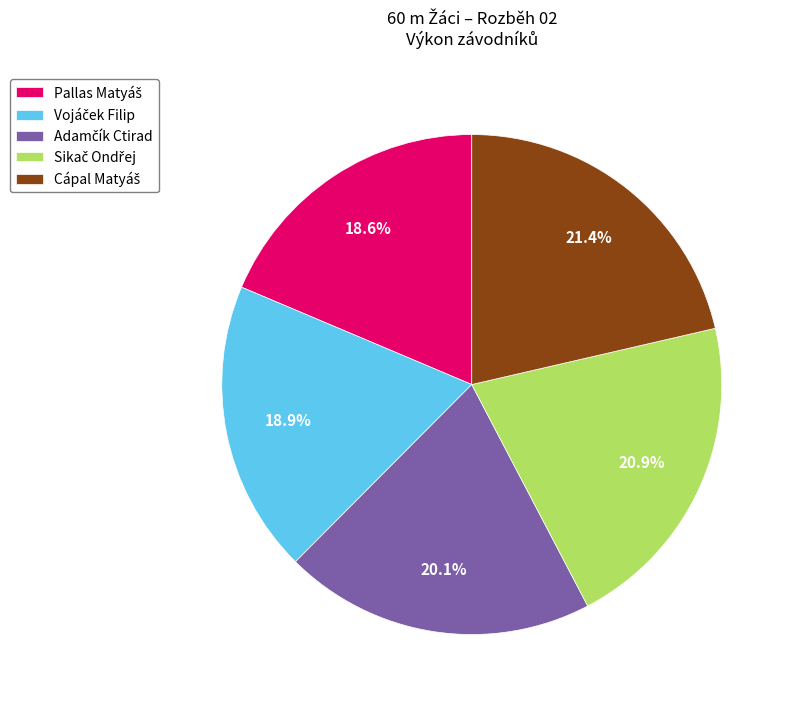

Is there a majority slice in this chart?

No